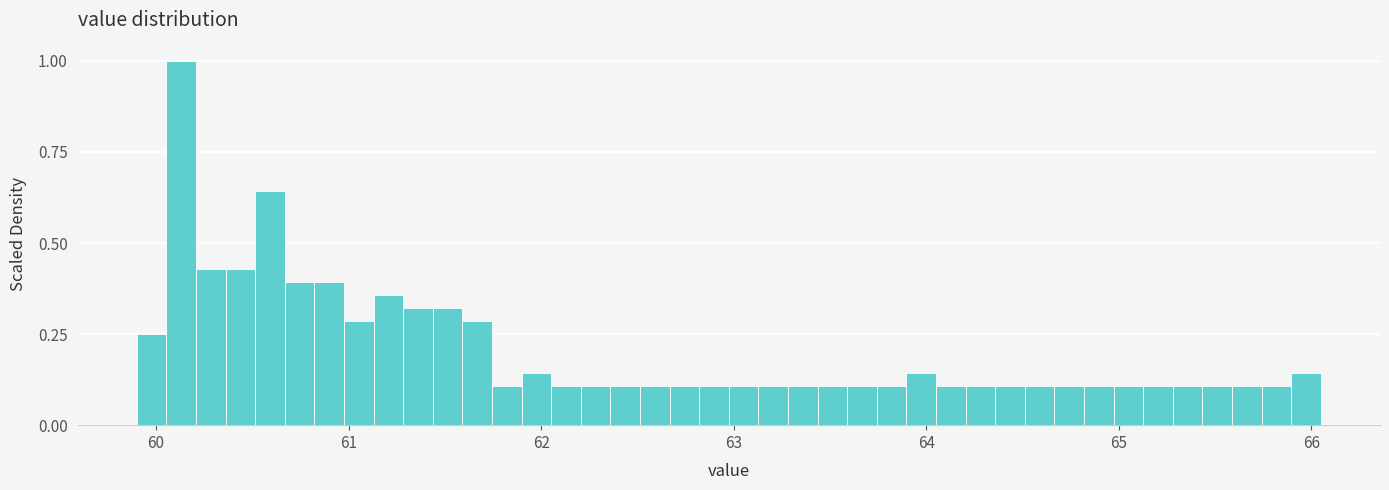

Around what value on the x-axis is the tallest bar? Give the approximate position of its centre, as read against the axis.

60.1